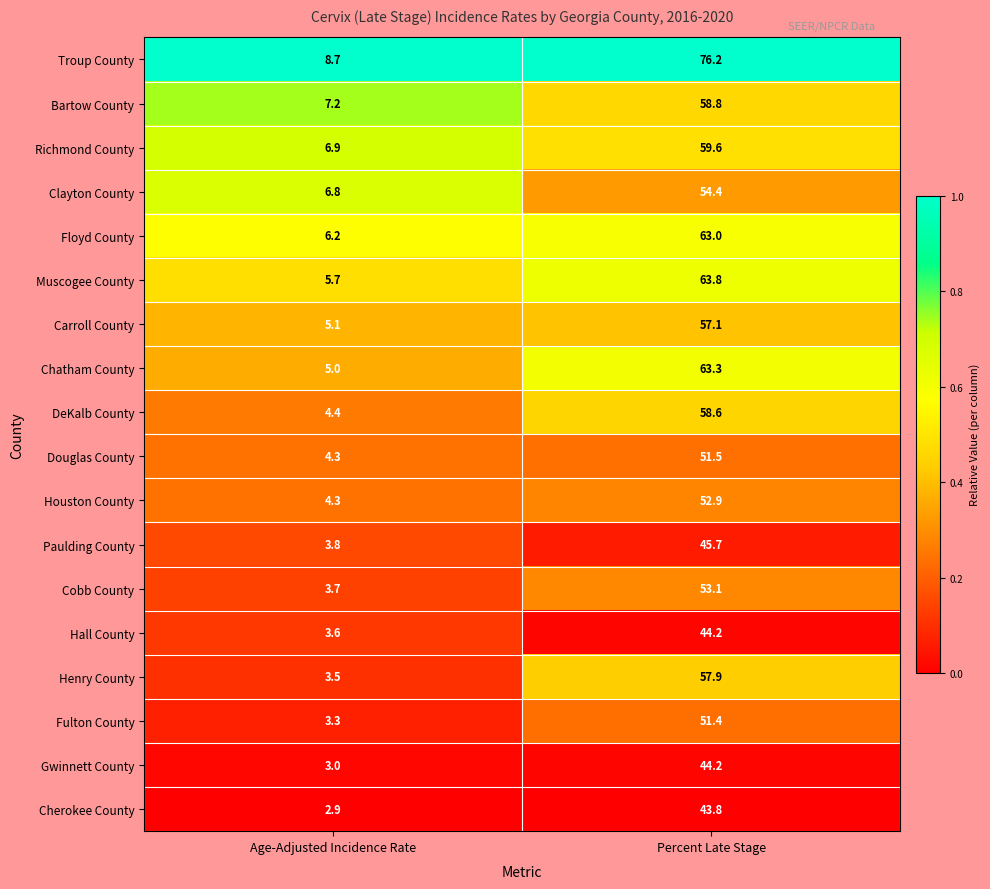

List the labels in order of Floyd County value, largest first.

Percent Late Stage, Age-Adjusted Incidence Rate